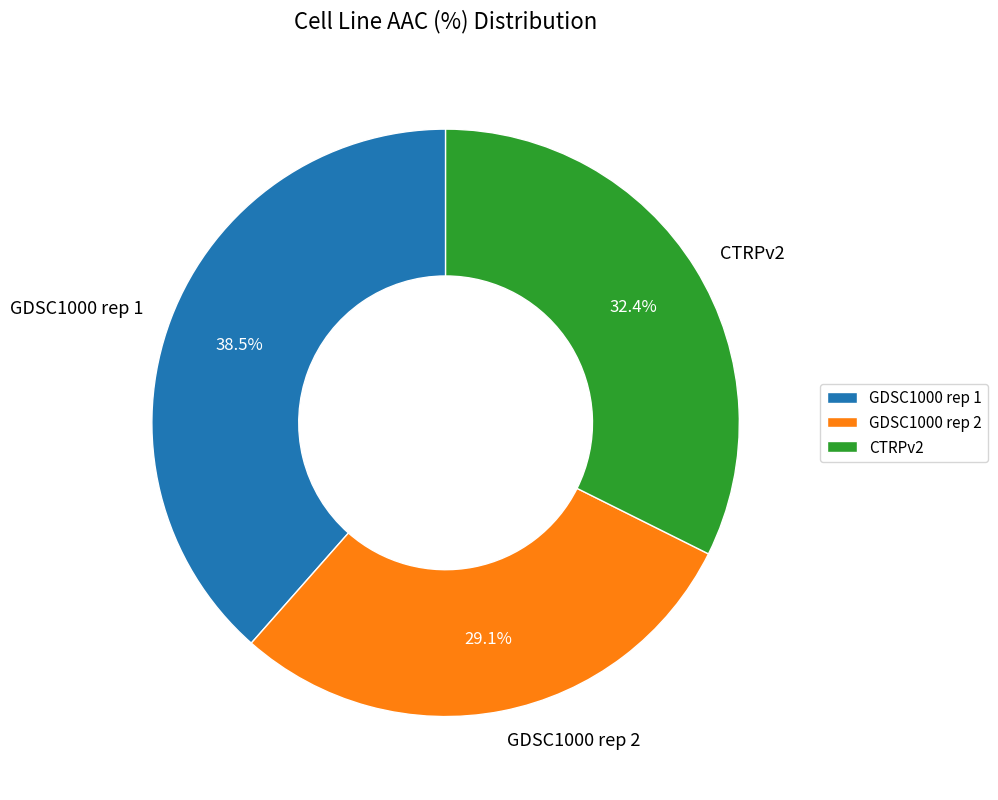

What is the ratio of the value at GDSC1000 rep 2 to the value at GDSC1000 rep 1?

0.8